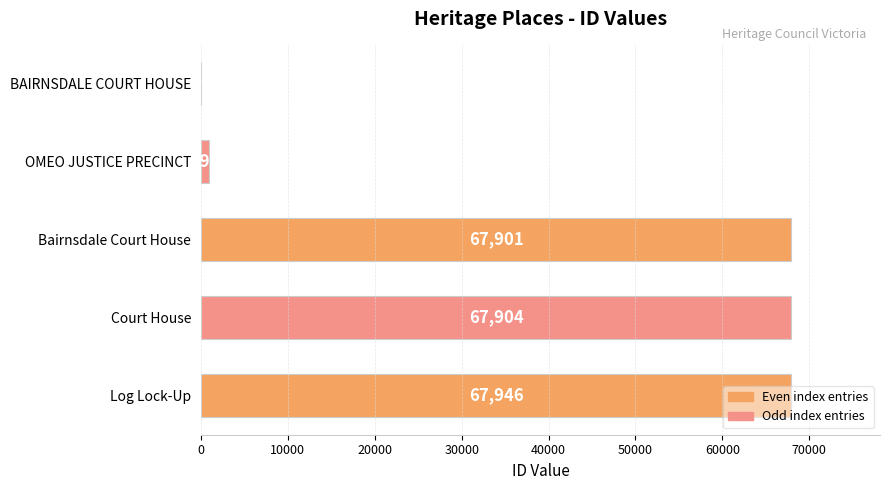

What is the greatest value displayed?

67946